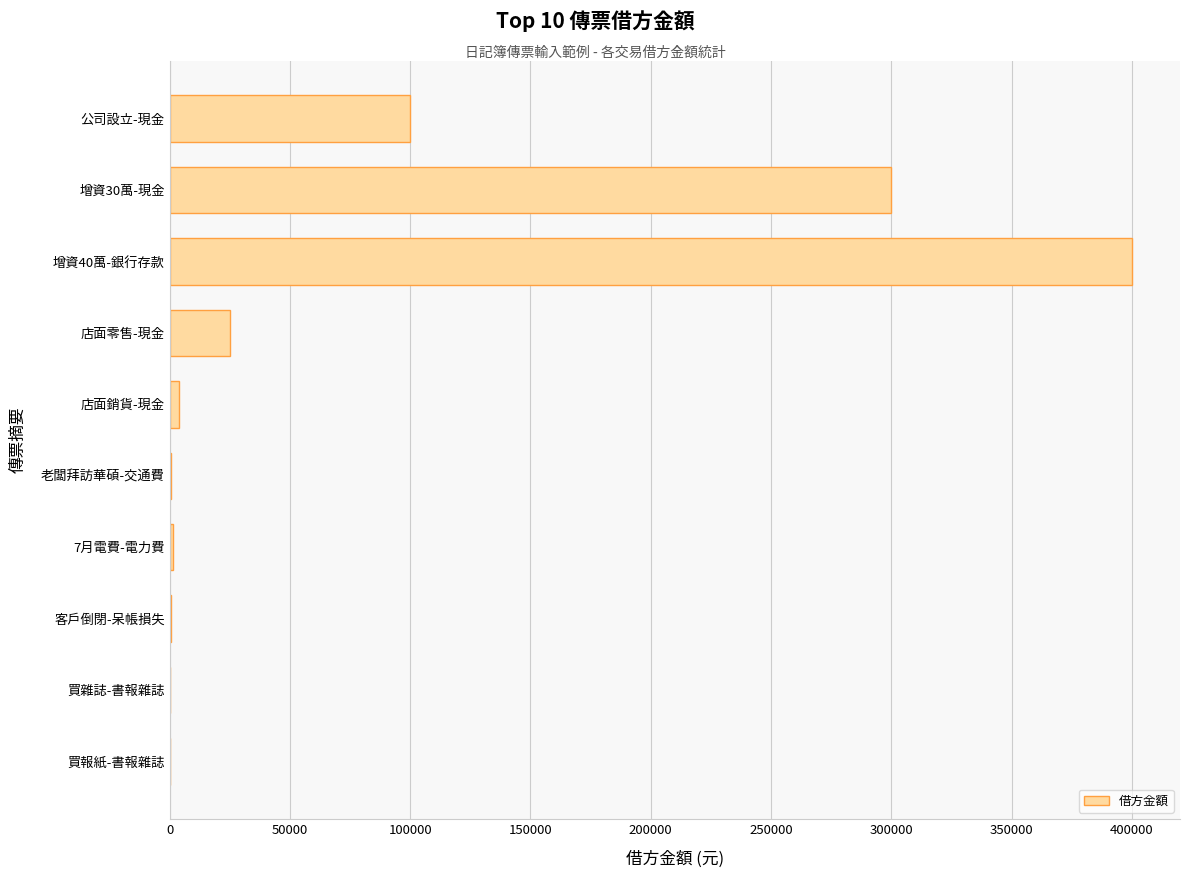

What is the approximate value at 店面零售-現金?

25100